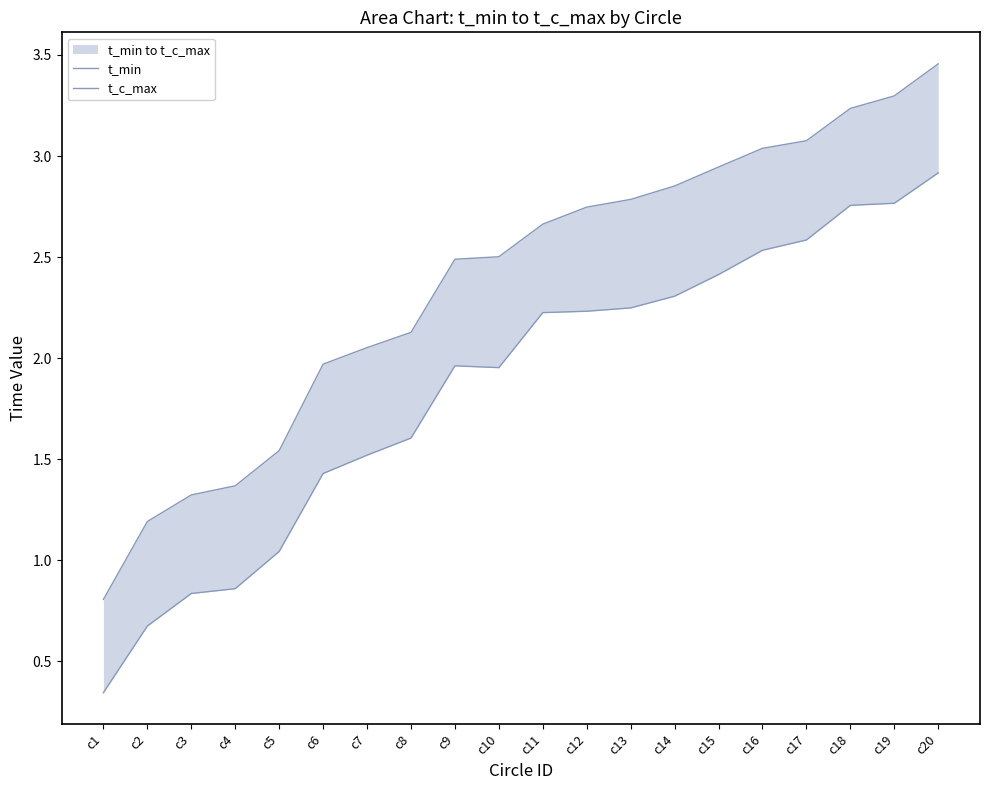

Which series changed the most between c13 and c20?

t_c_max